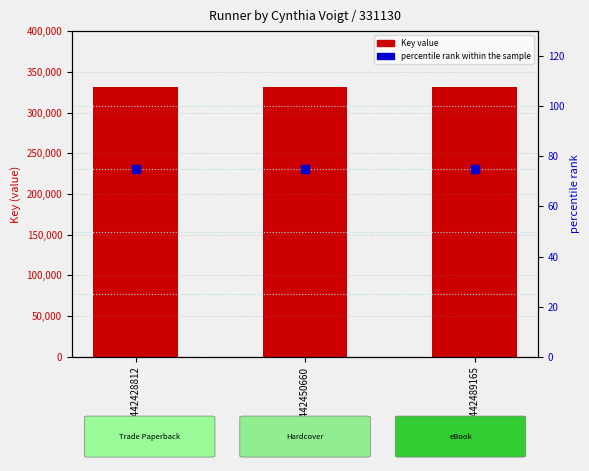

Which series contains the highest Y value?

Key